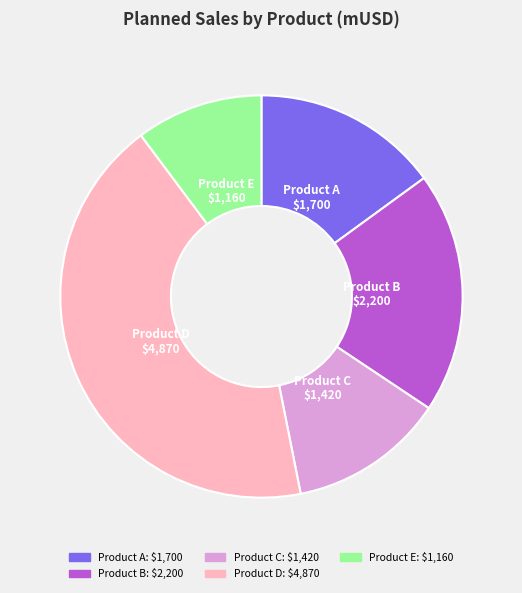

Is there any slice that represents more than half of the pie?

No